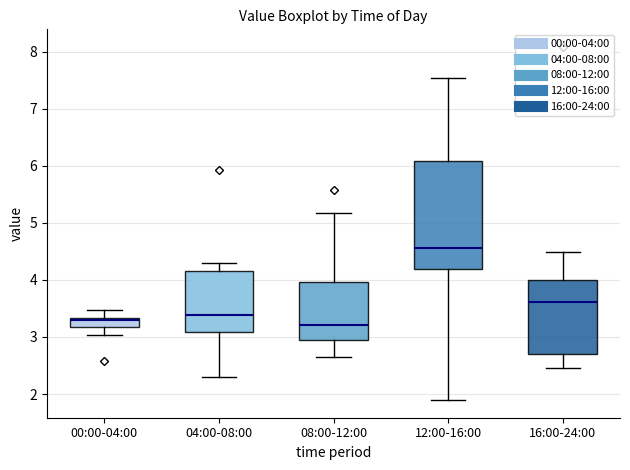

Reading left to right, read every box against the y-axis: the position of its median line, the range the box covers, and the ends of its whiskers. The values are not printed on the chart, so give them approximately, as read against the axis.

00:00-04:00: median 3.3 (just below the box's upper edge), box 3.2 to 3.3, whiskers 3.0 to 3.5
04:00-08:00: median 3.4, box 3.1 to 4.2, whiskers 2.3 to 4.3
08:00-12:00: median 3.2, box 3.0 to 4.0, whiskers 2.7 to 5.2
12:00-16:00: median 4.6, box 4.2 to 6.1, whiskers 1.9 to 7.5
16:00-24:00: median 3.6, box 2.7 to 4.0, whiskers 2.4 to 4.5